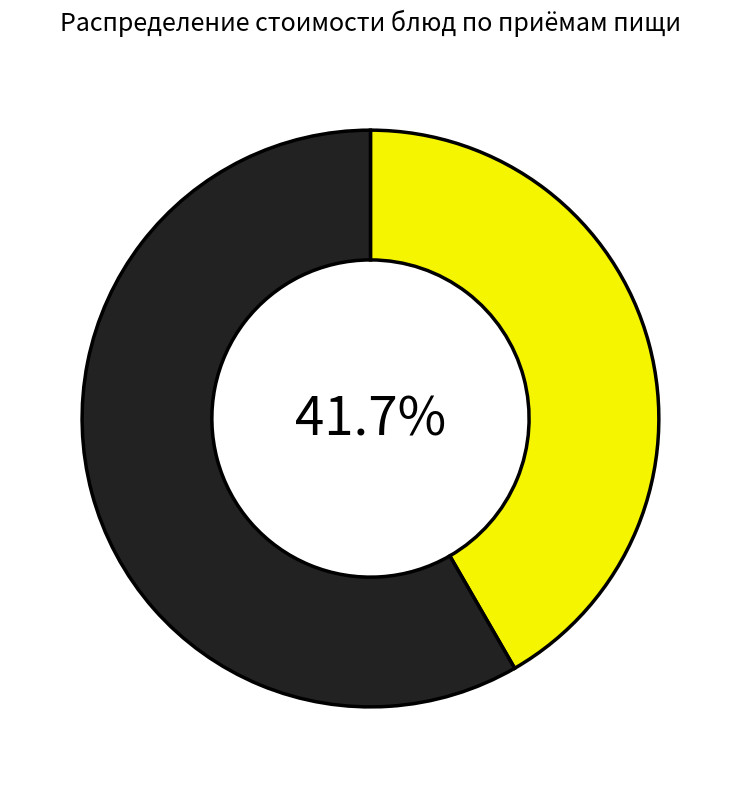

Does any single category account for the majority?

Yes